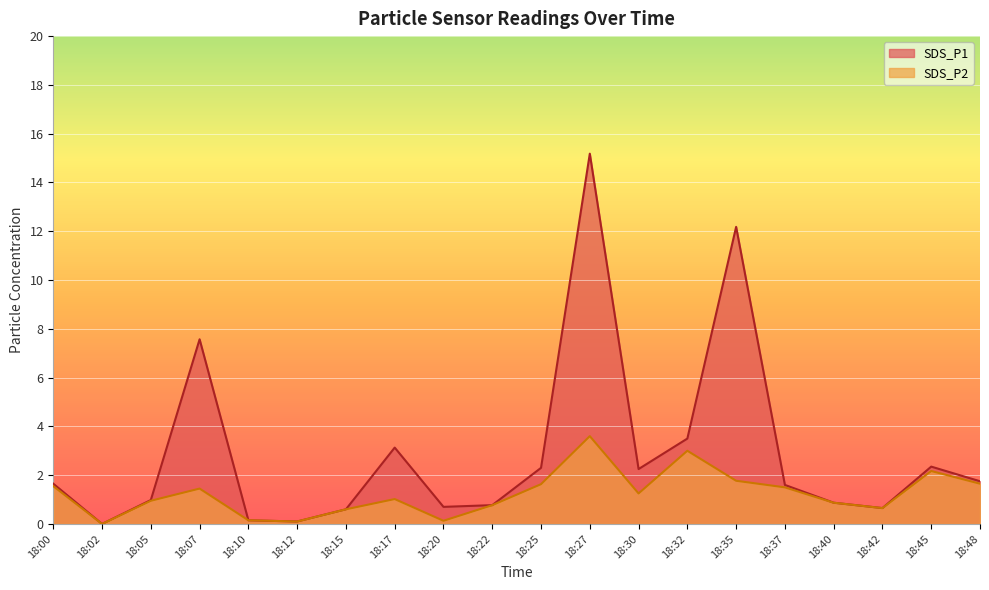

Is it true that SDS_P1 equals 4.5 at 18:07?

False